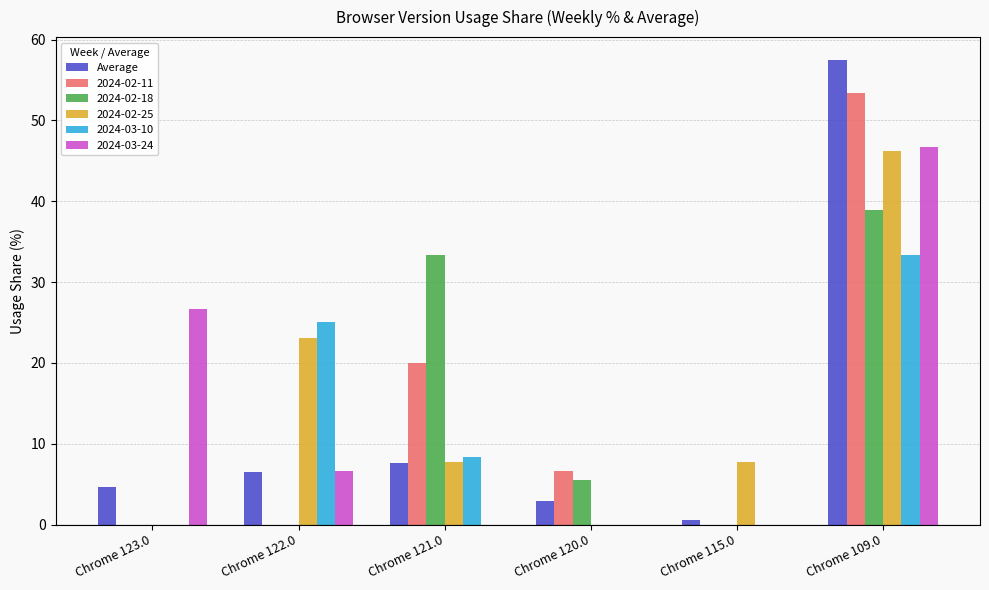

Which label corresponds to the largest value in the chart?

Chrome 109.0